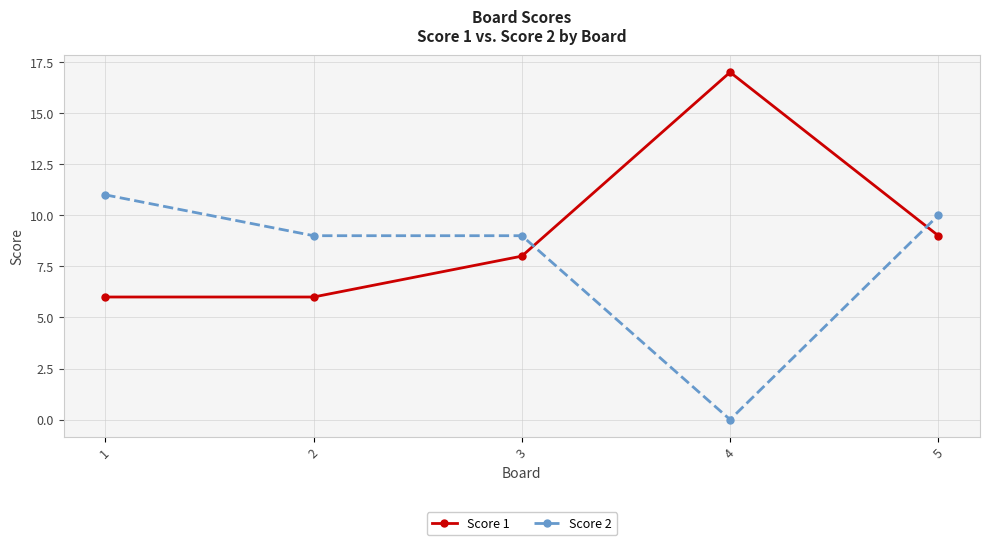

How many intersections are there between Score 1 and Score 2?

2